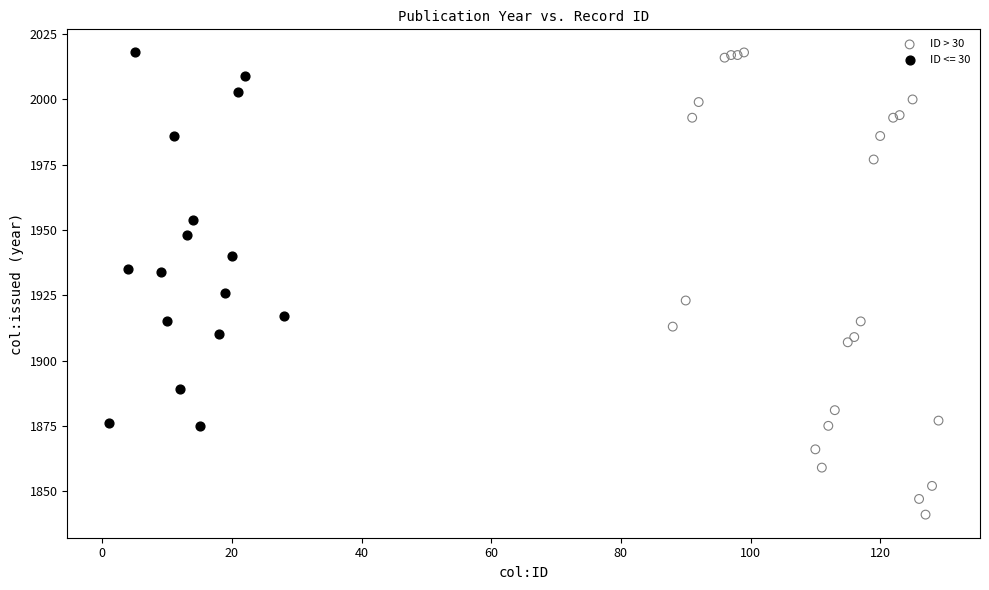

Which series reaches the minimum Y coordinate?

ID > 30